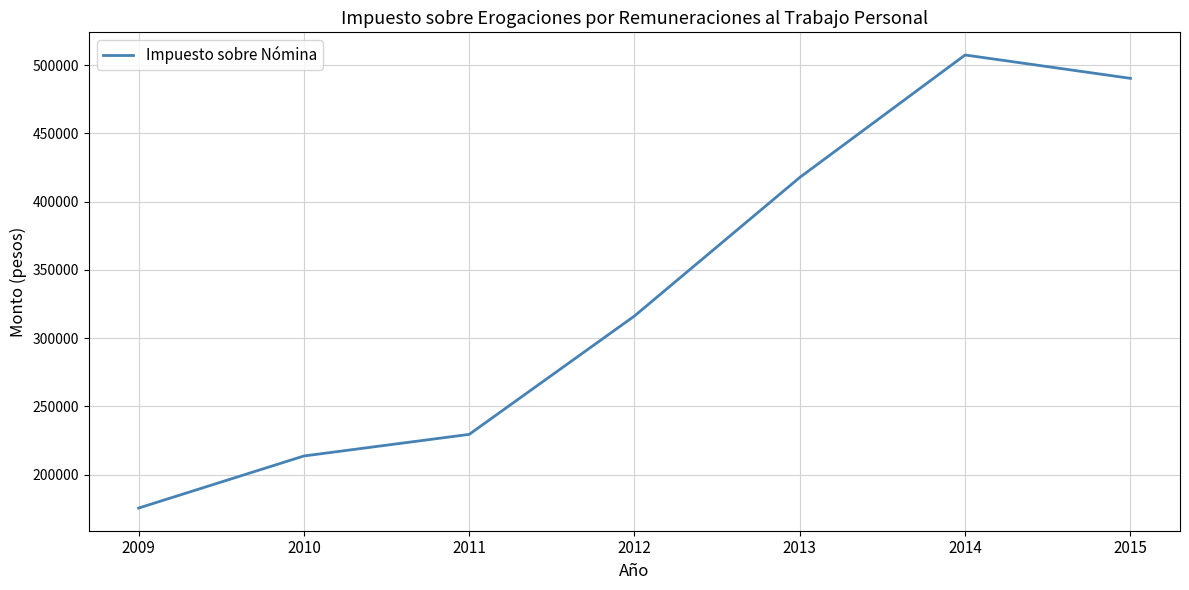

Which category has the highest value across all series?

2014